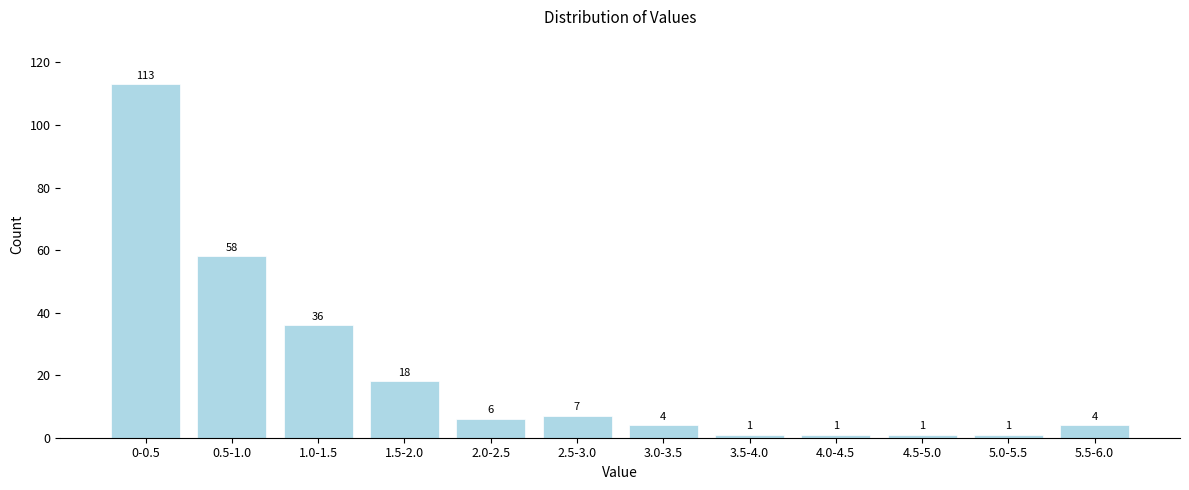

Reading right to left, extract all data points from this chart.

5.5-6.0=4	5.0-5.5=1	4.5-5.0=1	4.0-4.5=1	3.5-4.0=1	3.0-3.5=4	2.5-3.0=7	2.0-2.5=6	1.5-2.0=18	1.0-1.5=36	0.5-1.0=58	0-0.5=113